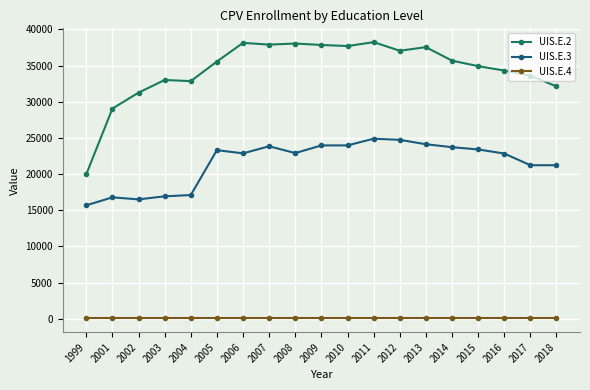

Is it true that UIS.E.4 equals 55 at 2007?

True